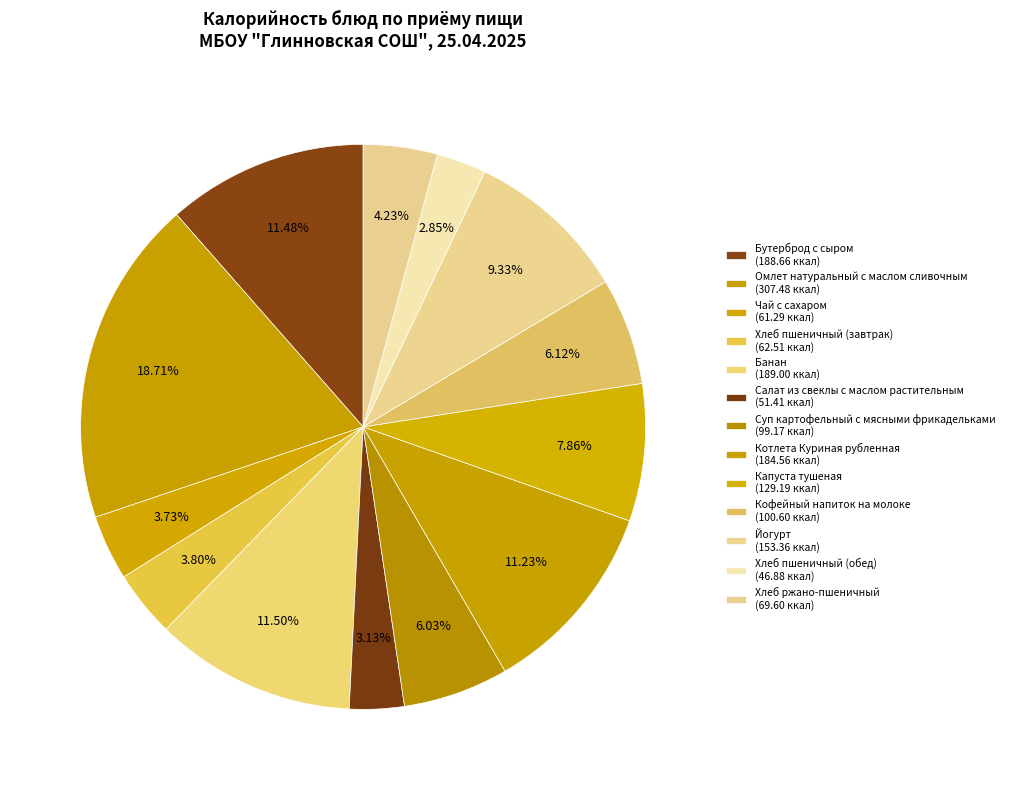

Which category has the smallest portion of the pie?

Хлеб пшеничный (обед)